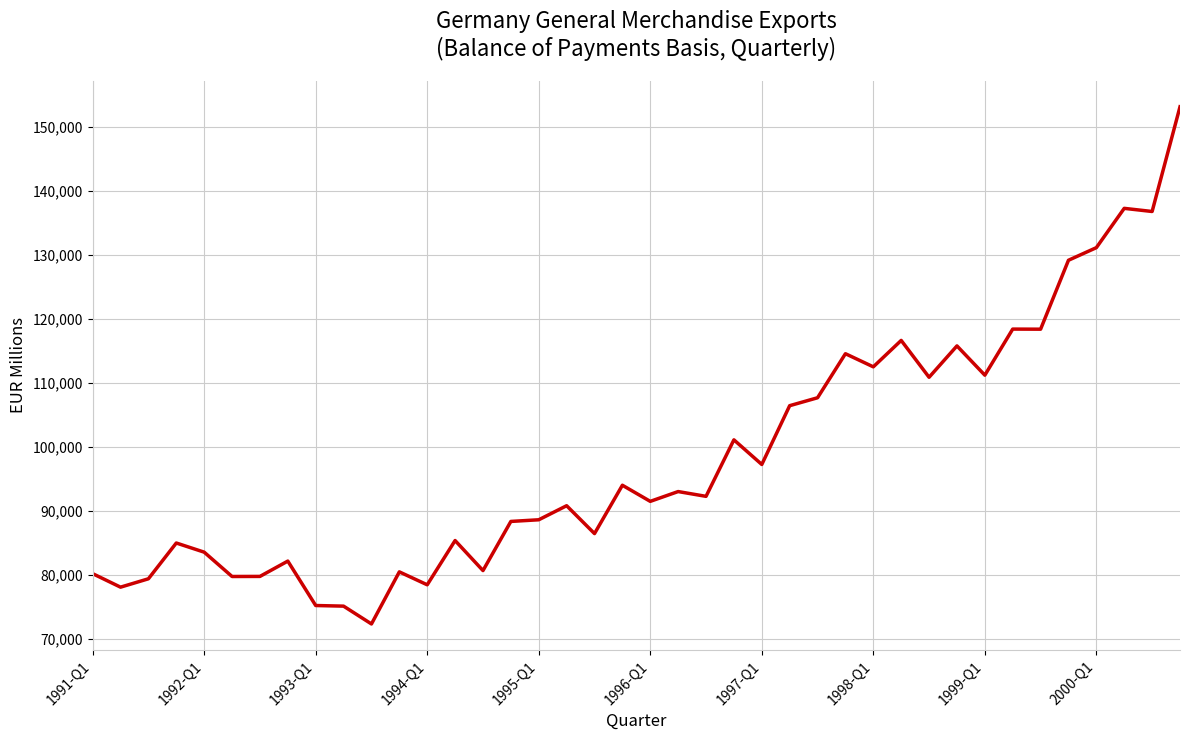

What is the greatest value displayed?

153082